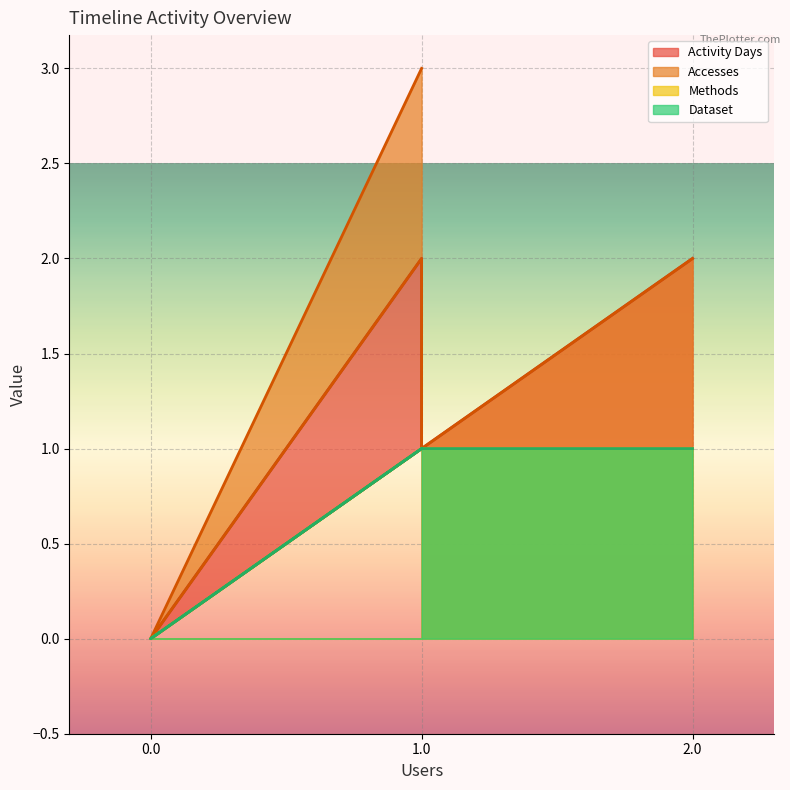

How many data points in Accesses are less than 2?

2